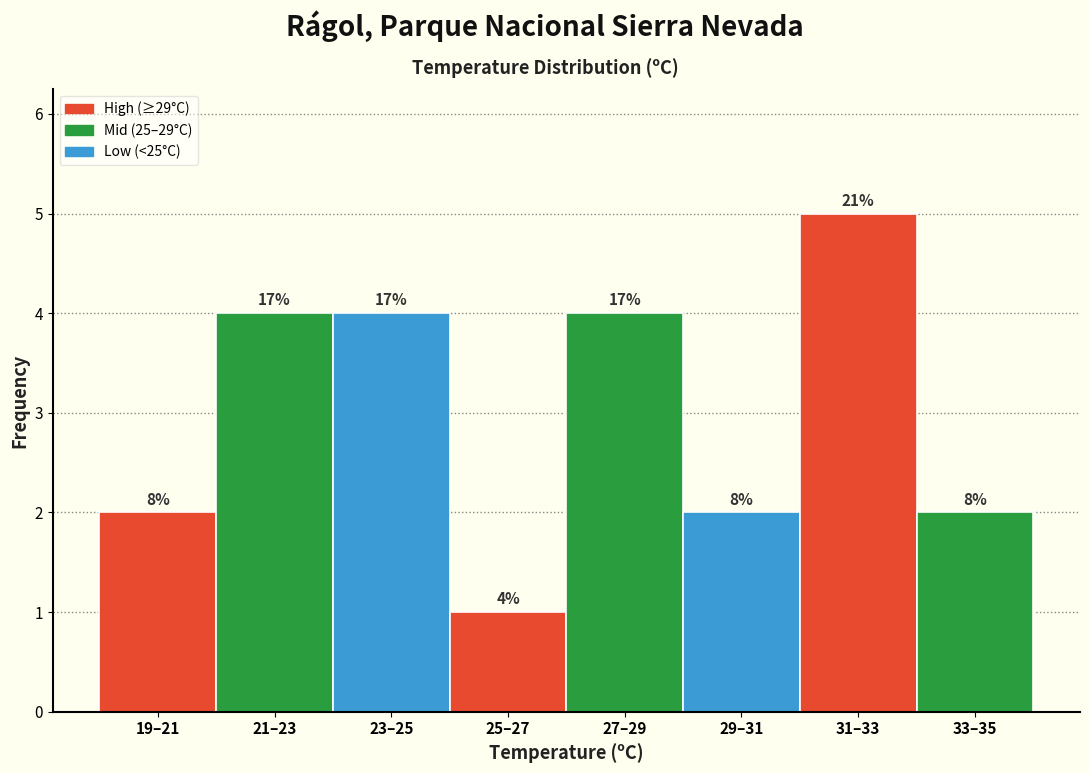

How many bars are there in total?

8